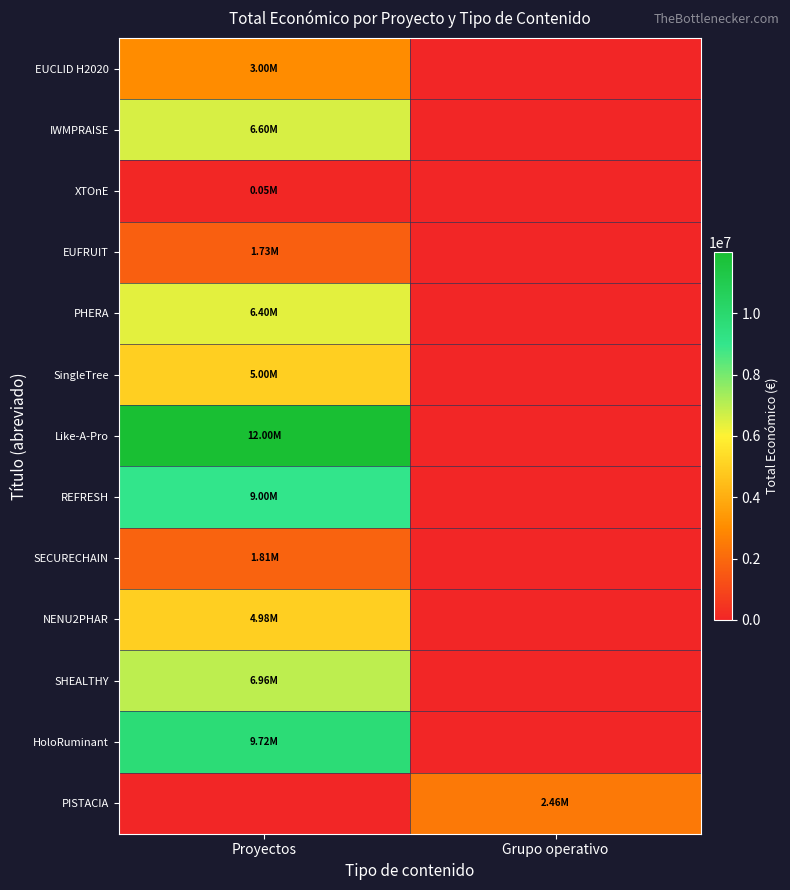

Which series has the largest total across all categories?

Like-A-Pro